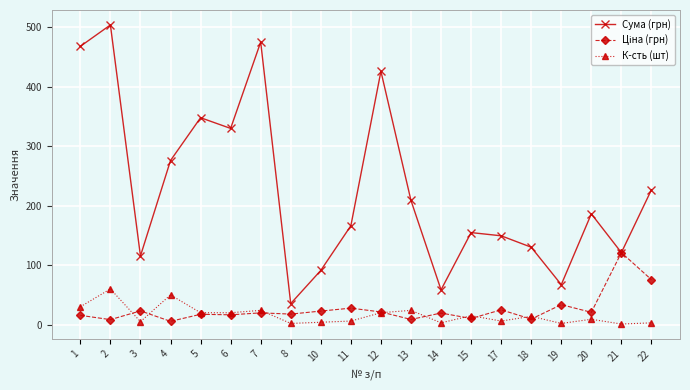

What is the maximum value shown in the chart?

504.0